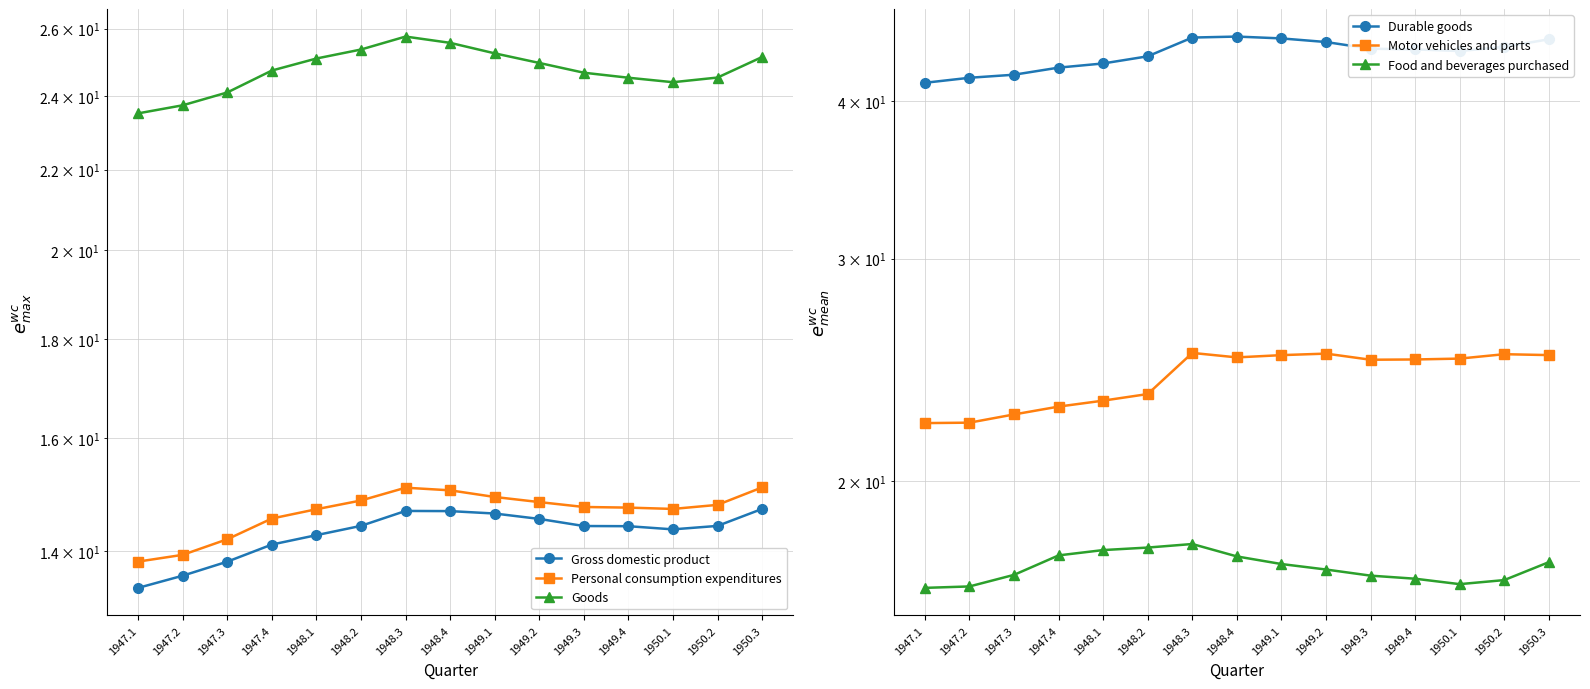

The value of Gross domestic product at 1948.2 is 14.4. True or false?

True